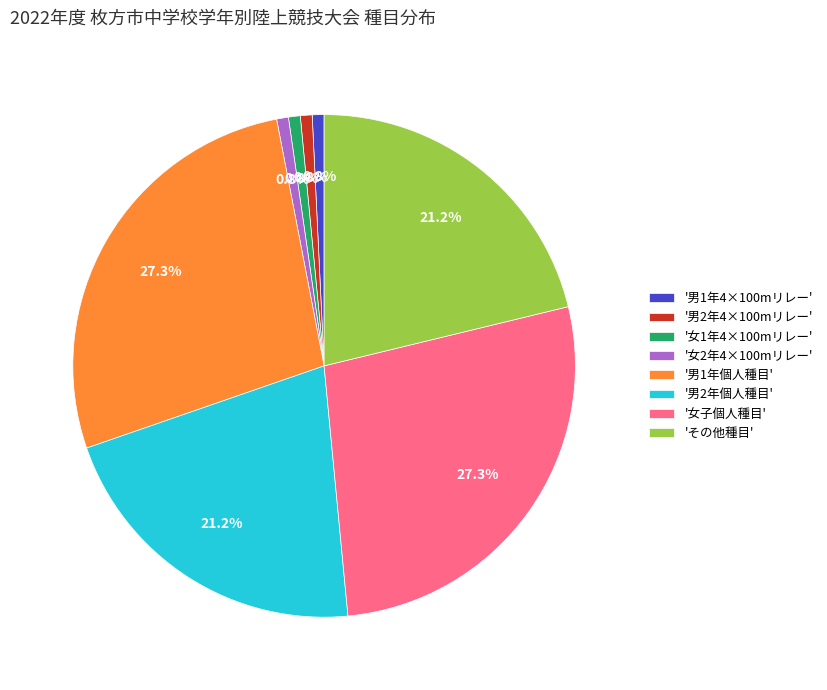

What is the ratio of the value at '男2年個人種目' to the value at '女子個人種目'?

0.8